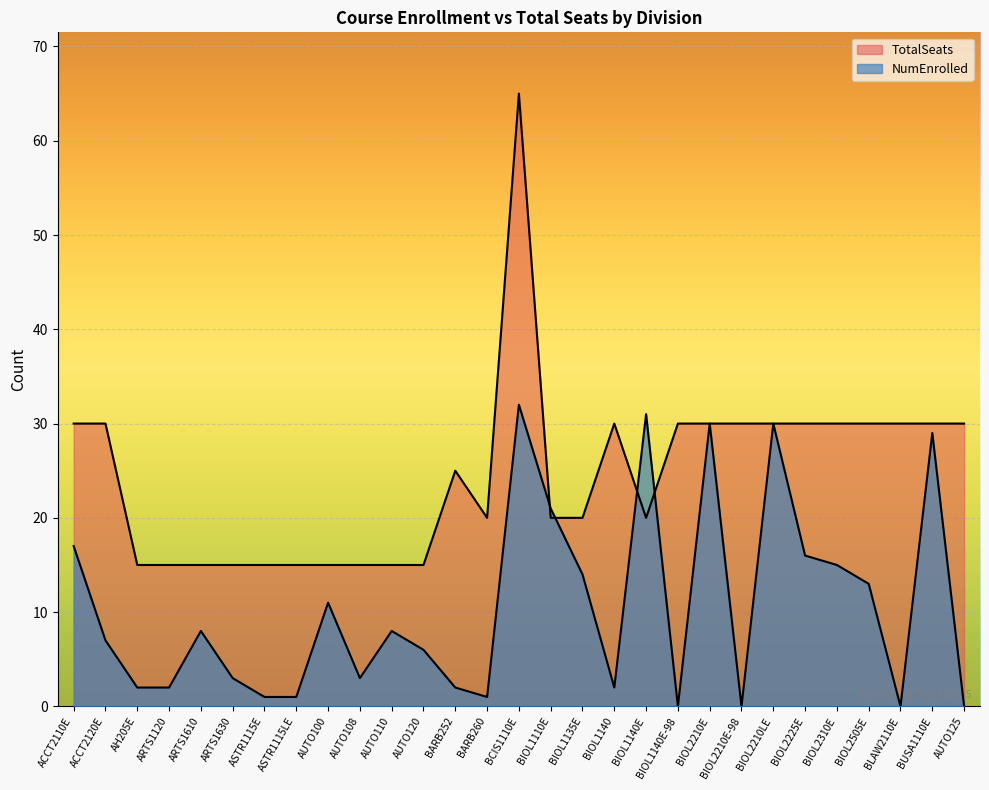

Reading right to left, list all the values displayed in this chart.

TotalSeats: AUTO125=30	BUSA1110E=30	BLAW2110E=30	BIOL2505E=30	BIOL2310E=30	BIOL2225E=30	BIOL2210LE=30	BIOL2210E-98=30	BIOL2210E=30	BIOL1140E-98=30	BIOL1140E=20	BIOL1140=30	BIOL1135E=20	BIOL1110E=20	BCIS1110E=65	BARB260=20	BARB252=25	AUTO120=15	AUTO110=15	AUTO108=15	AUTO100=15	ASTR1115LE=15	ASTR1115E=15	ARTS1630=15	ARTS1610=15	ARTS1120=15	AH205E=15	ACCT2120E=30	ACCT2110E=30
NumEnrolled: AUTO125=0	BUSA1110E=29	BLAW2110E=0	BIOL2505E=13	BIOL2310E=15	BIOL2225E=16	BIOL2210LE=30	BIOL2210E-98=0	BIOL2210E=30	BIOL1140E-98=0	BIOL1140E=31	BIOL1140=2	BIOL1135E=14	BIOL1110E=21	BCIS1110E=32	BARB260=1	BARB252=2	AUTO120=6	AUTO110=8	AUTO108=3	AUTO100=11	ASTR1115LE=1	ASTR1115E=1	ARTS1630=3	ARTS1610=8	ARTS1120=2	AH205E=2	ACCT2120E=7	ACCT2110E=17